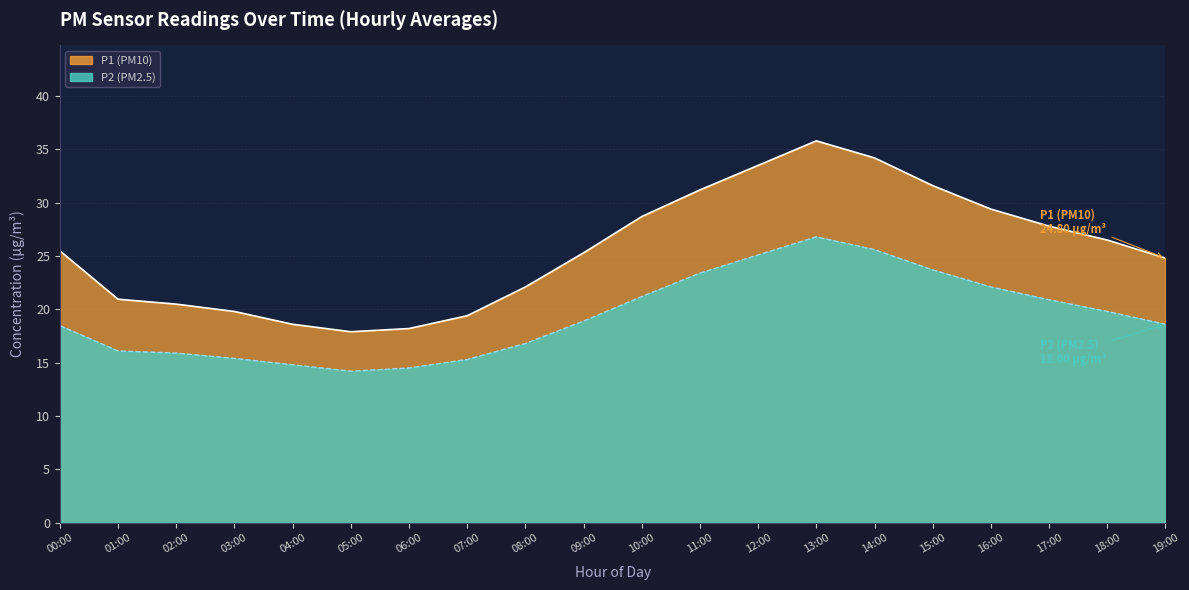

True or false: P2 has a value of 7.4 at 04:00.

False